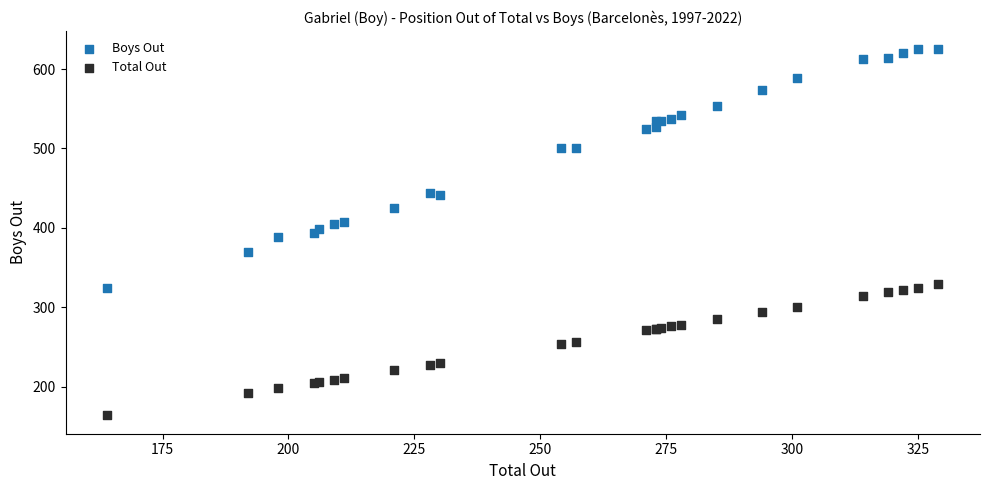

Which series contains the highest Y value?

Boys Out